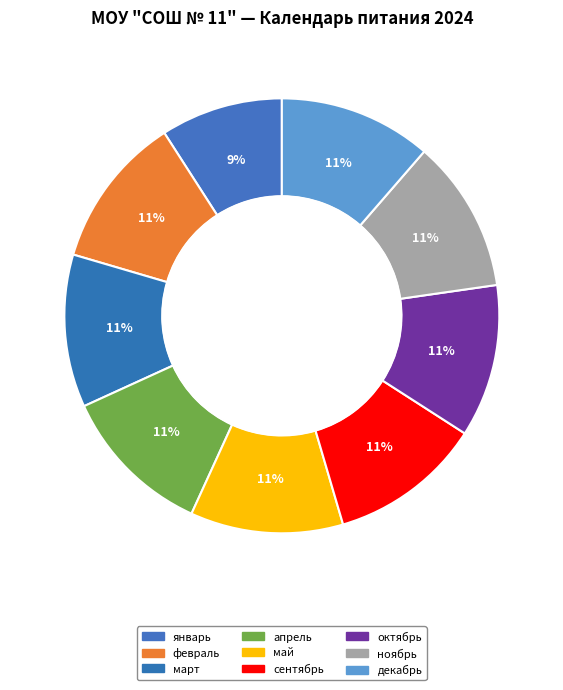

What is the ratio of the value at февраль to the value at декабрь?

1.0